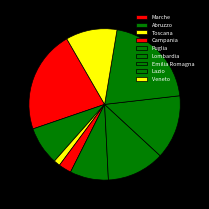

To the nearest percent, what portion does Campania represent?

3%